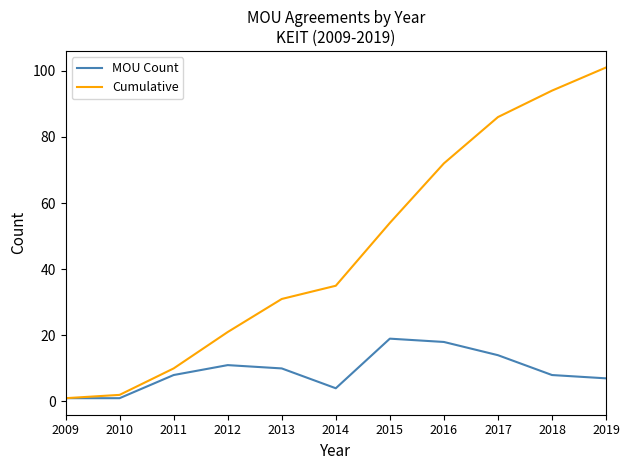

At 2013, list the series in order from smallest to largest.

MOU Count, Cumulative